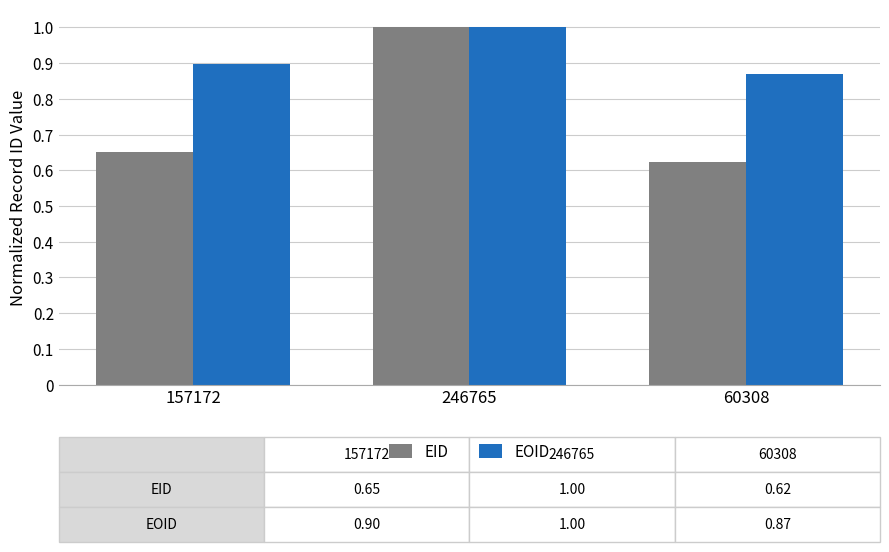

What is the average value of the EID series?

0.8